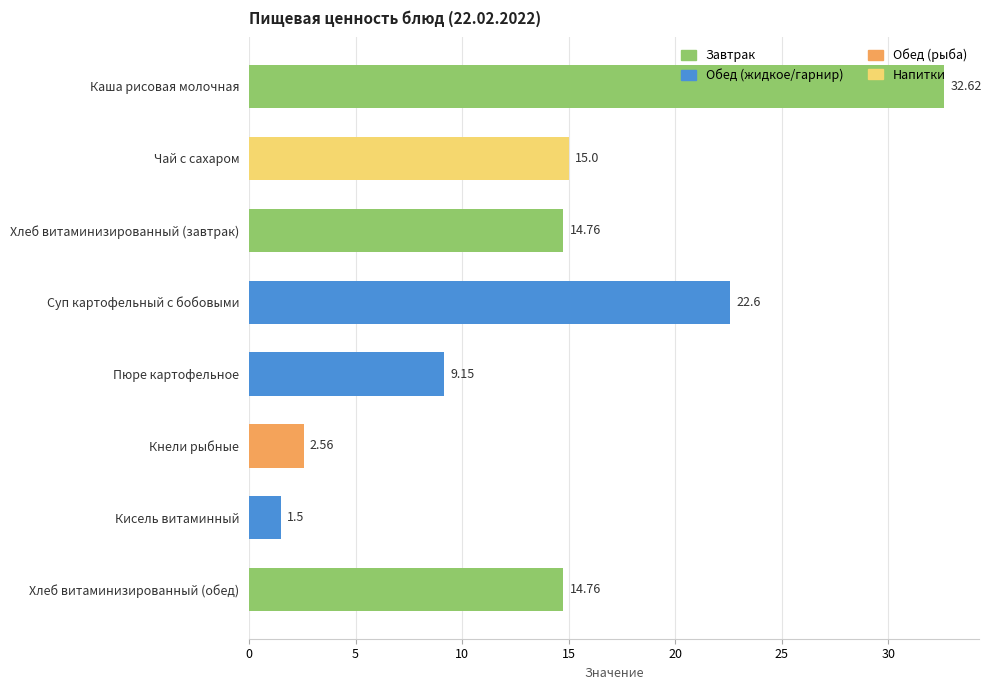

At which label is the value closest to 17?

Чай с сахаром